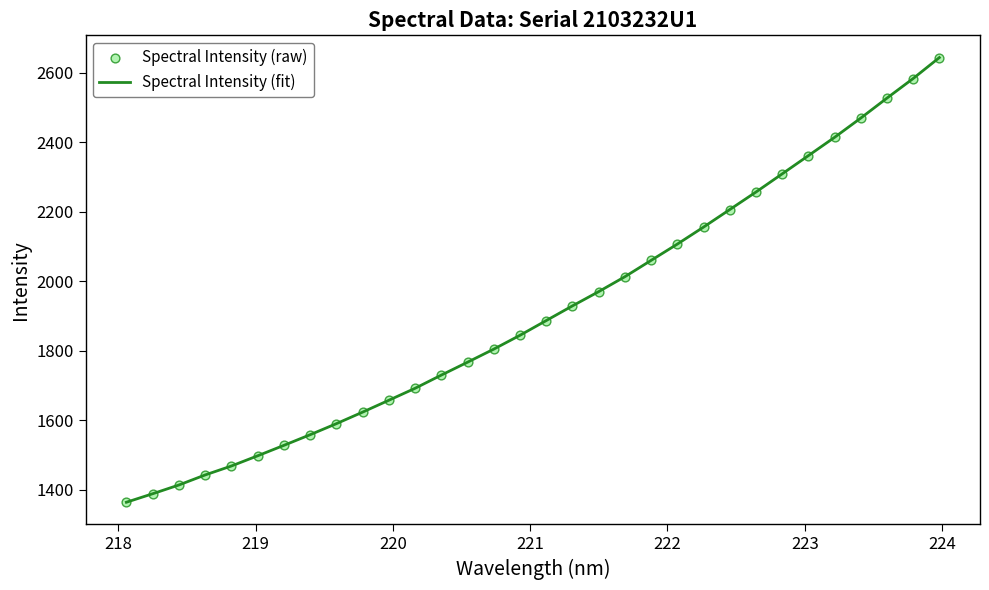

What is the greatest value displayed?

2643.2